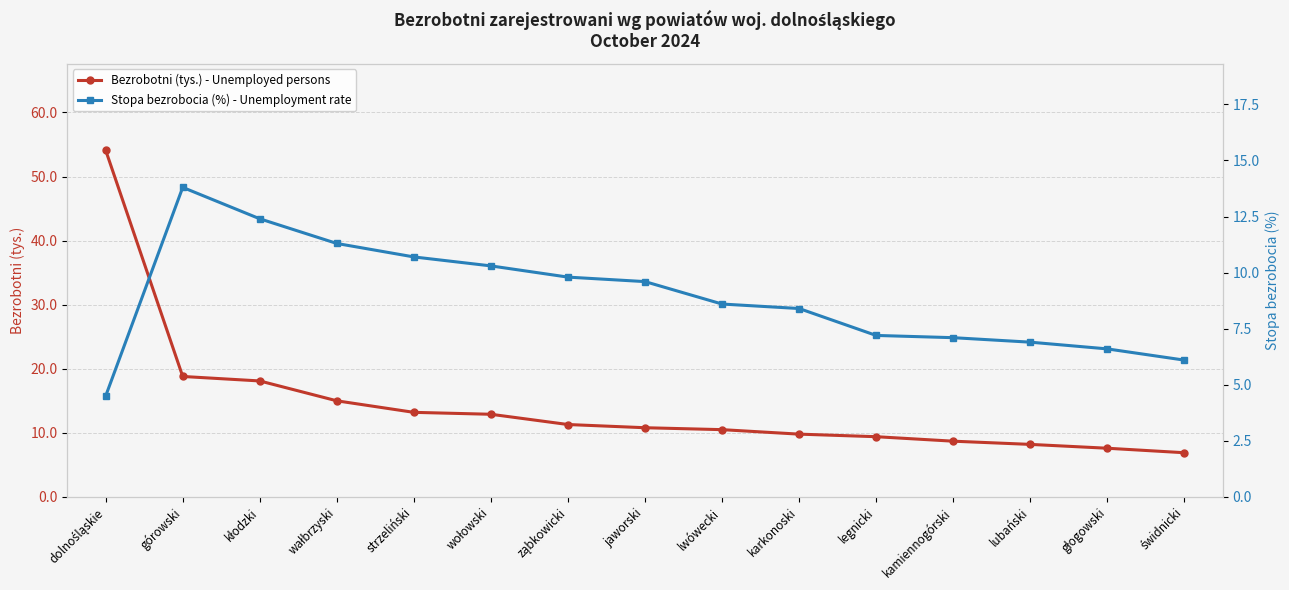

Reading left to right, list all the values displayed in this chart.

Bezrobotni (tys.) - Unemployed persons: 54.1	18.8	18.1	15.0	13.2	12.9	11.3	10.8	10.5	9.8	9.4	8.7	8.2	7.6	6.9
Stopa bezrobocia (%) - Unemployment rate: 4.5	13.8	12.4	11.3	10.7	10.3	9.8	9.6	8.6	8.4	7.2	7.1	6.9	6.6	6.1